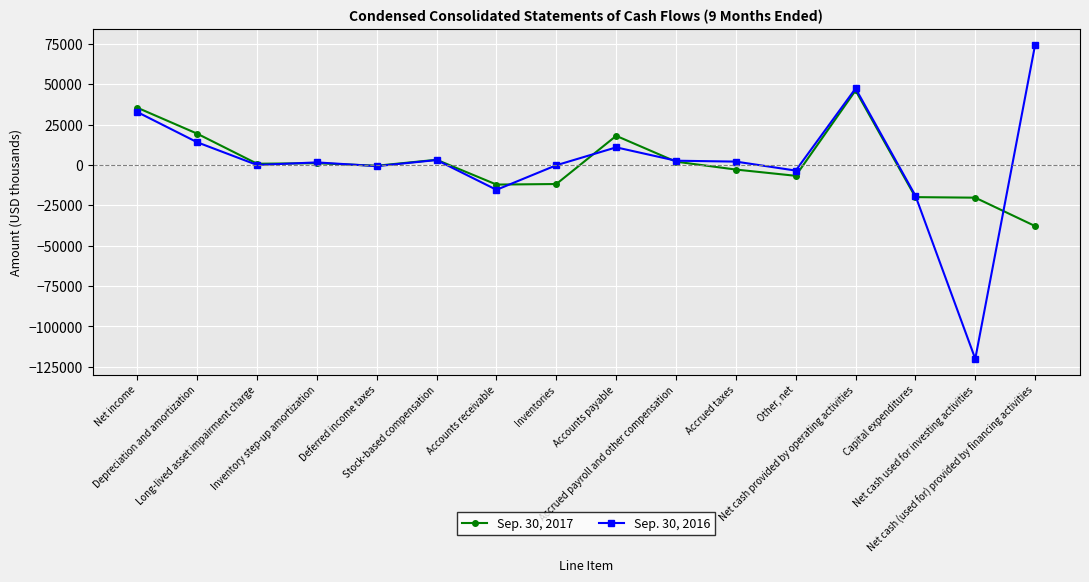

Does the chart display data point markers on the line(s)?

Yes